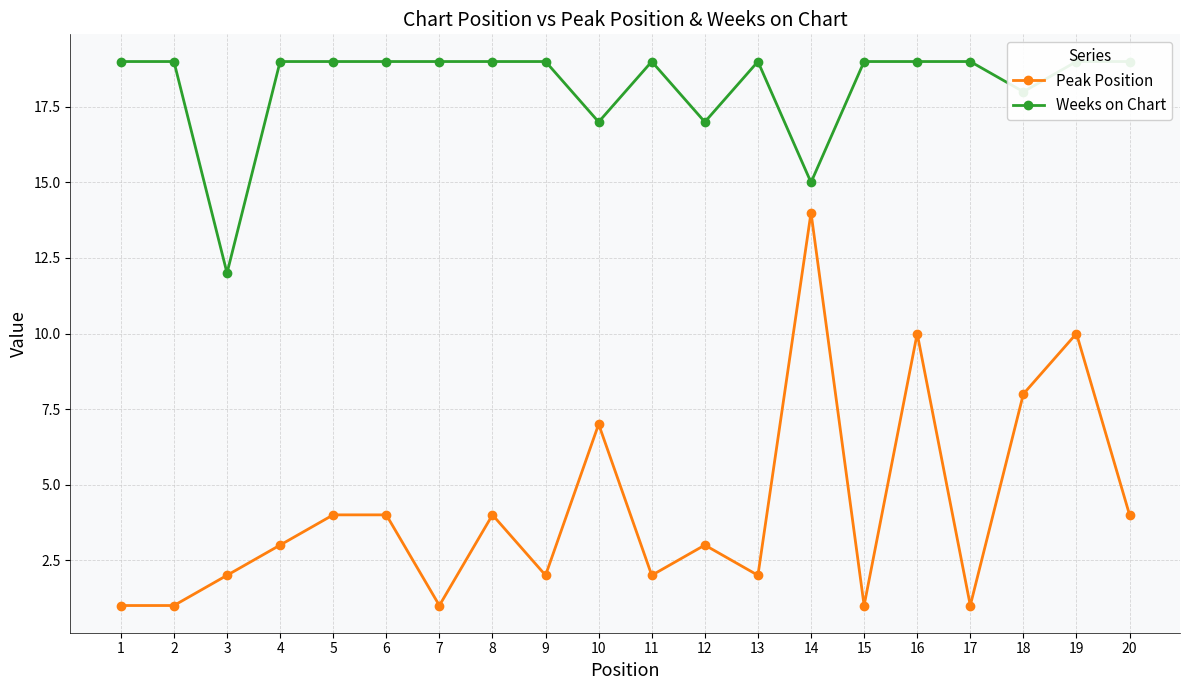

Between 14 and 19, which is larger?

14